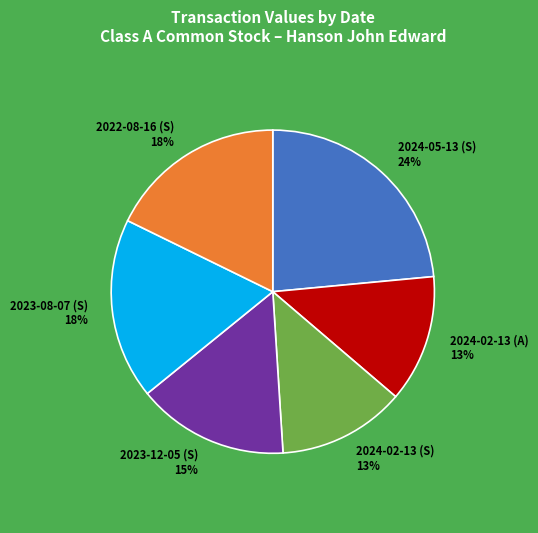

To the nearest percent, what portion does 2024-02-13 (S) represent?

13%